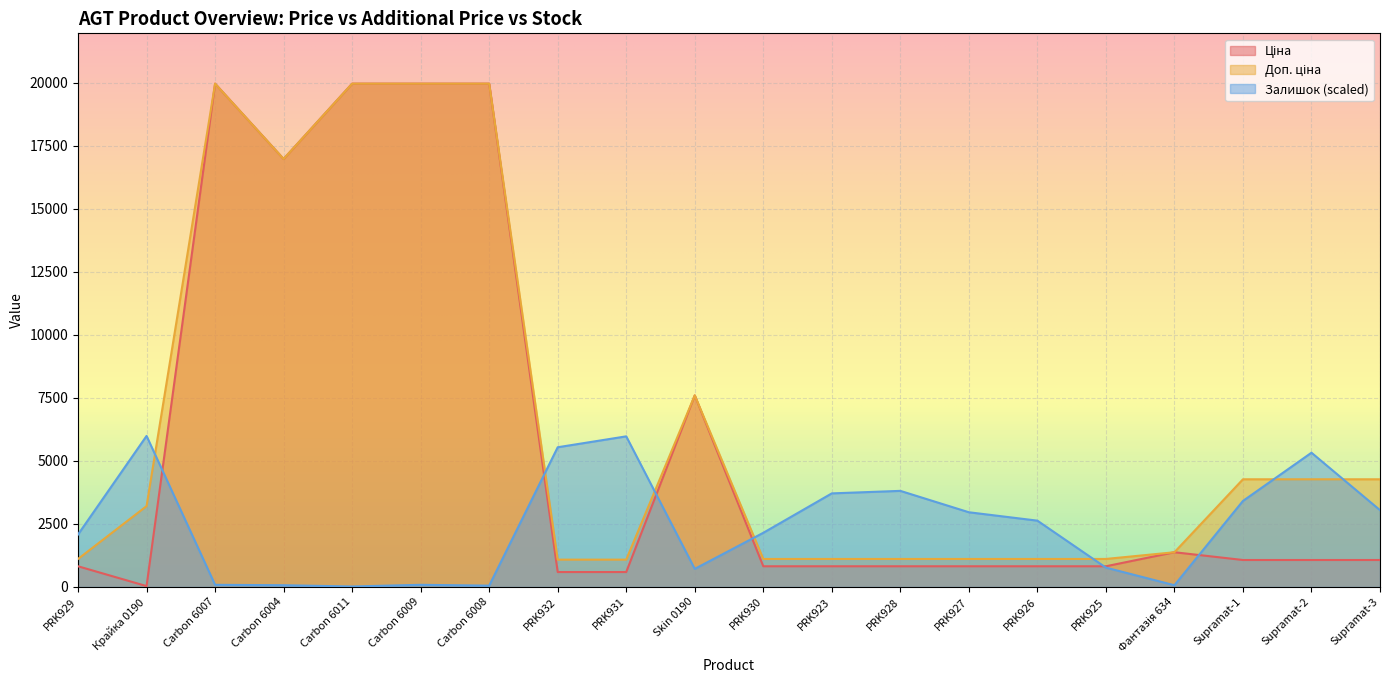

Which series has the widest spread of values?

Ціна